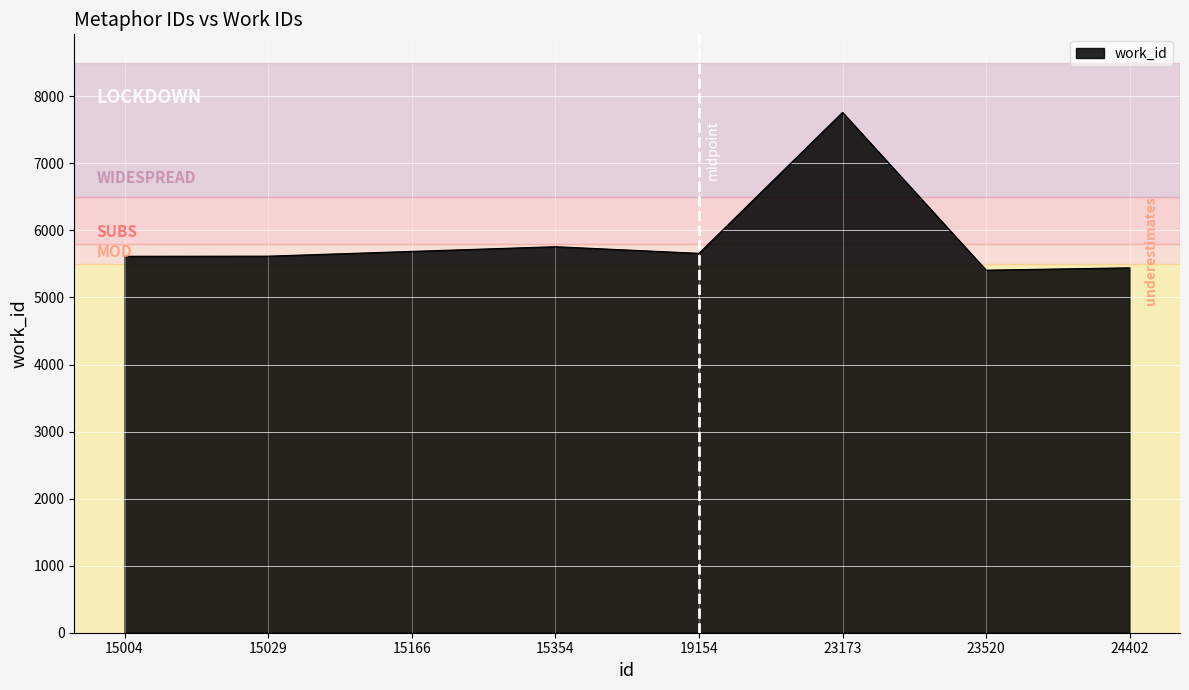

What is the sum of the values at 15004 and 15029?

11230